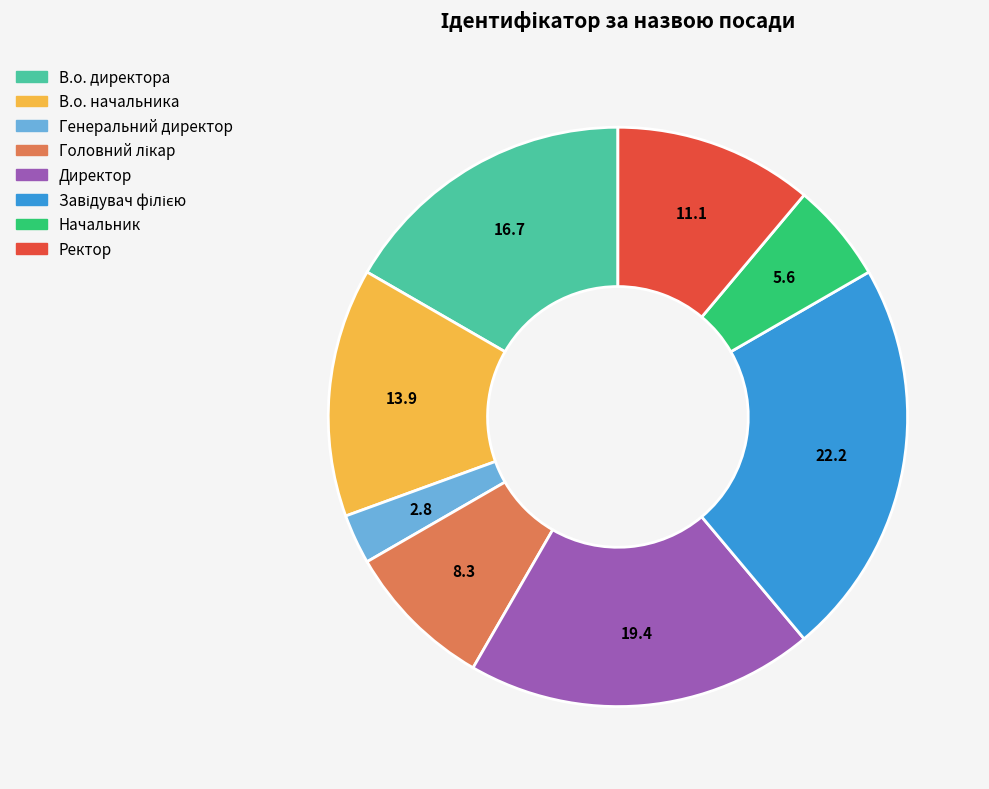

Is the sum of Директор and В.о. начальника greater than half?

No